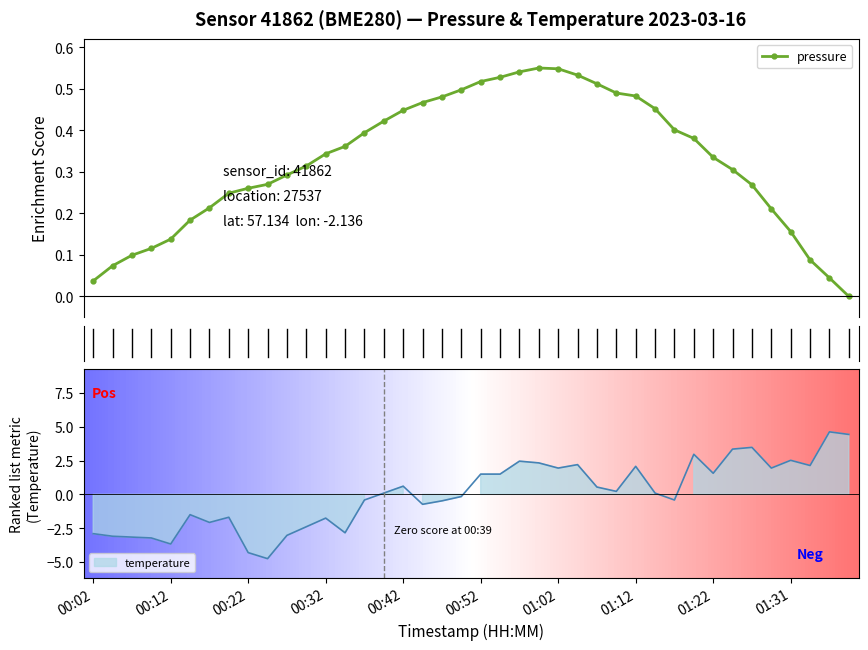

Which category has the lowest value across all series?

00:24